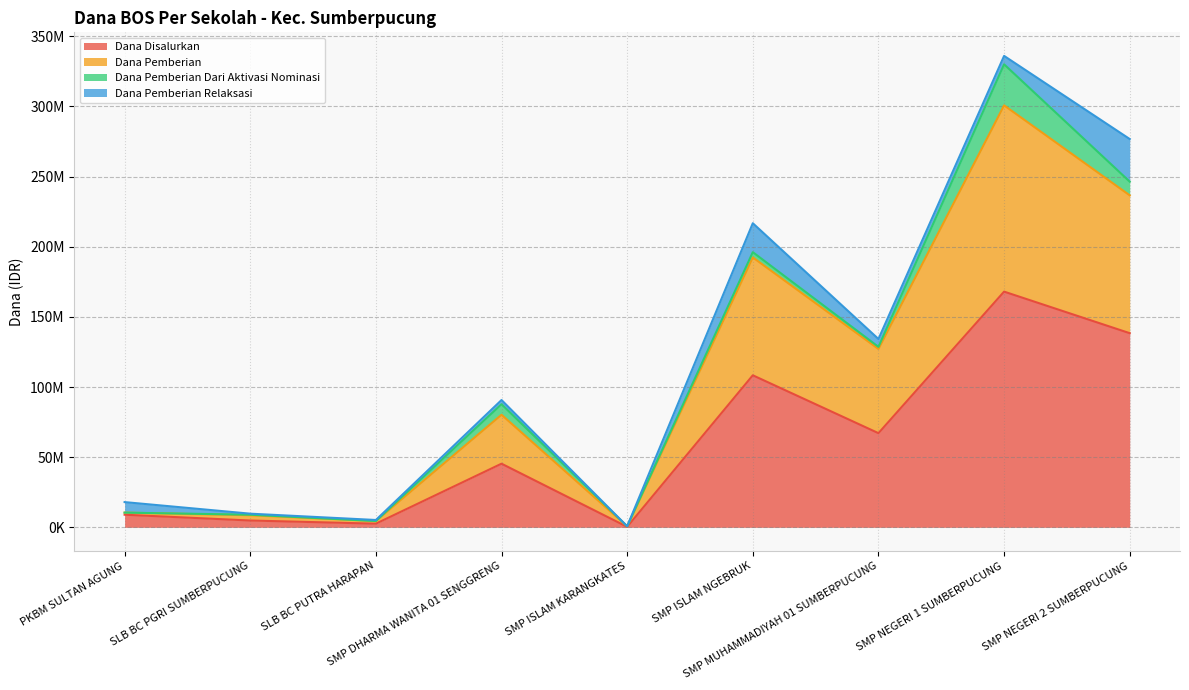

What is the label of the 6th point from the left?

SMP ISLAM NGEBRUK